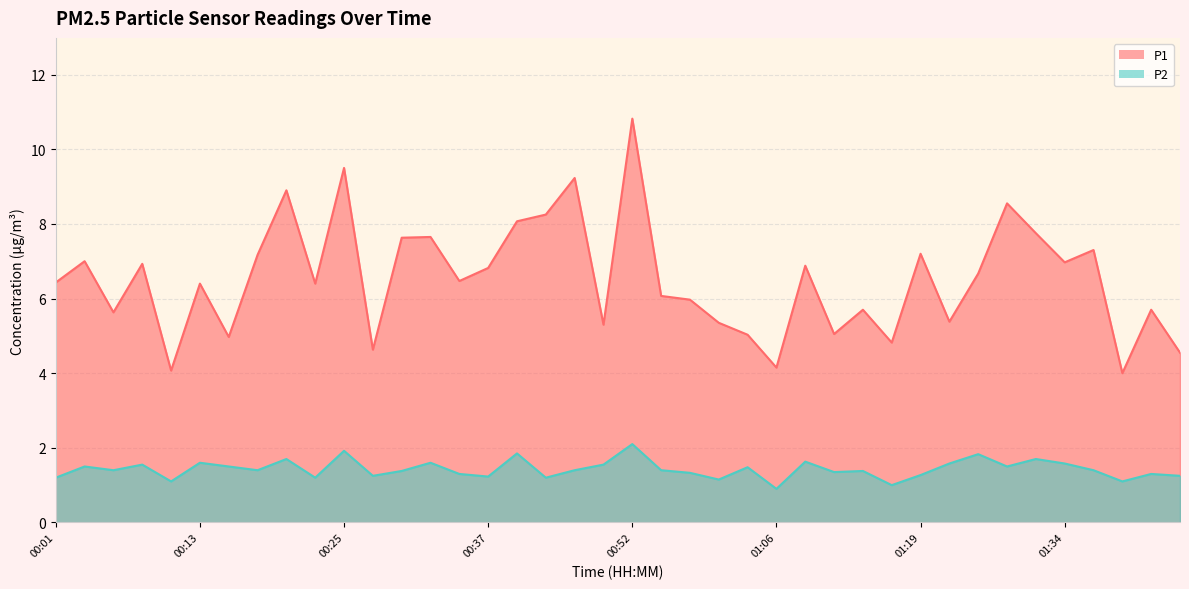

How many data points in P2 are less than 1?

1